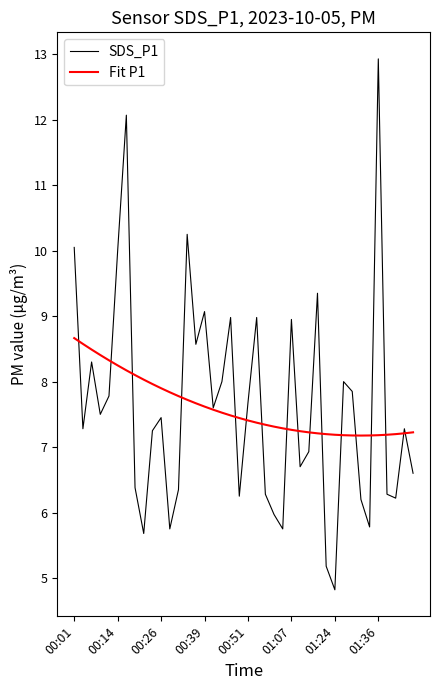

What are all the series names shown in the legend?

SDS_P1, Fit P1